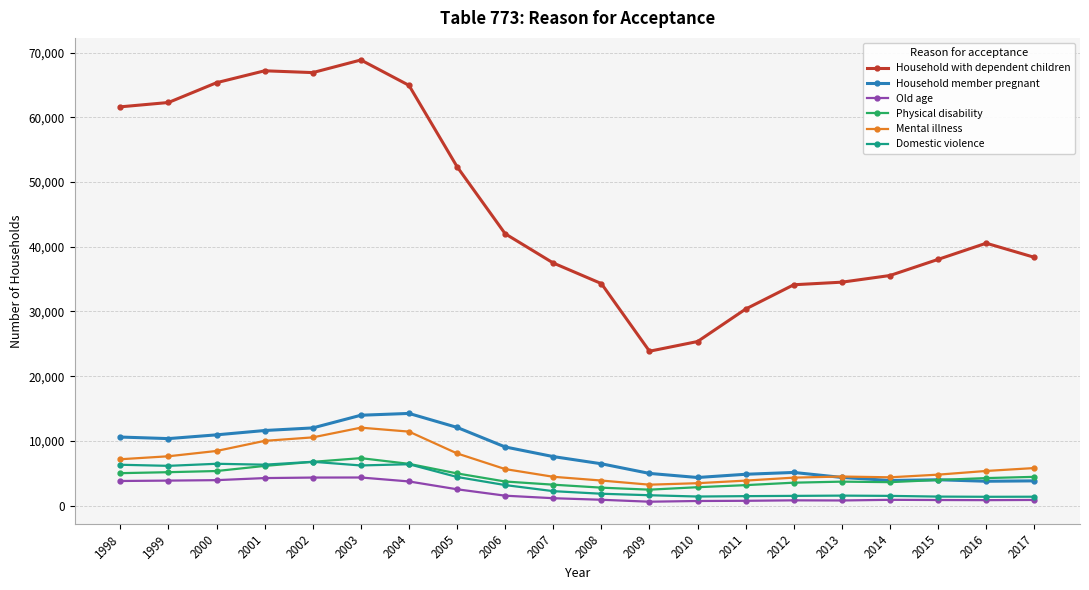

Which series has the widest spread of values?

Household with dependent children